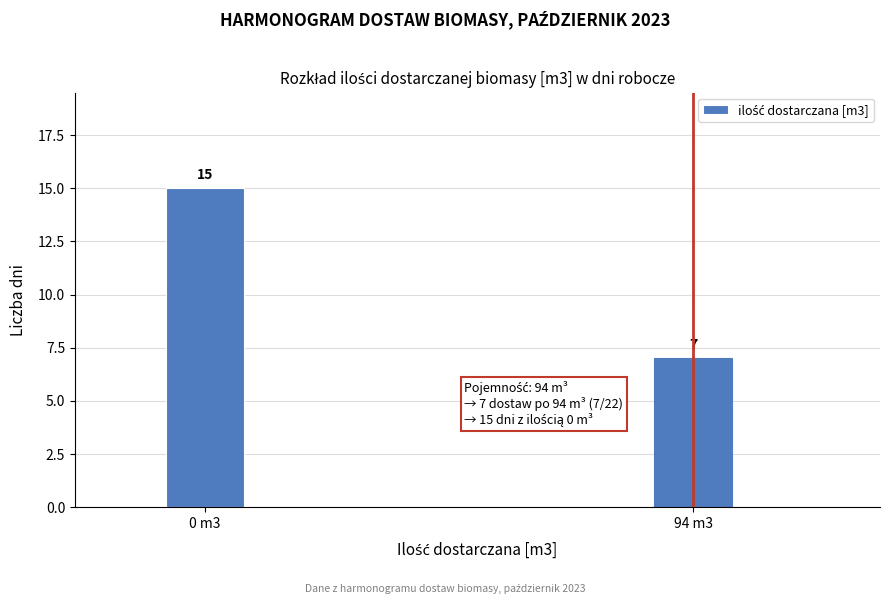

Reading left to right, transcribe all the data shown in this chart.

0 m3=15	94 m3=7